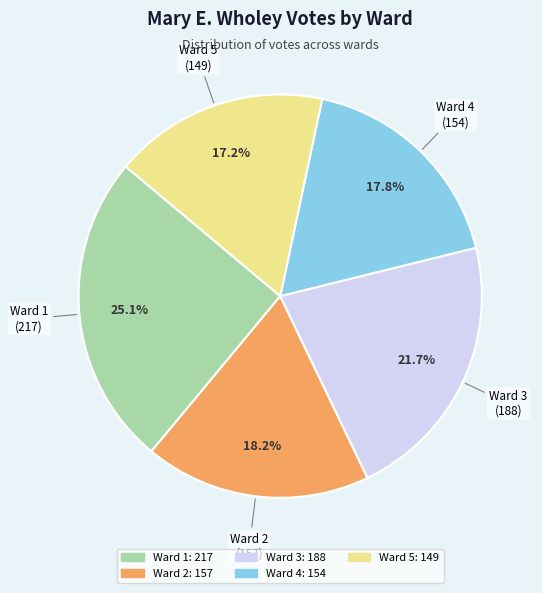

Which slice is the largest?

Ward 1